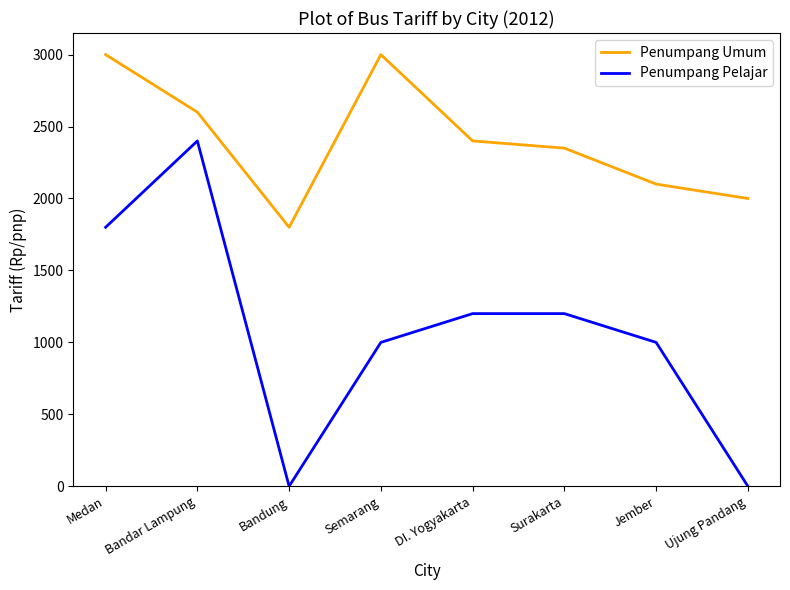

Reading left to right, extract all data points from this chart.

Penumpang Umum: 3000	2600	1800	3000	2400	2350	2100	2000
Penumpang Pelajar: 1800	2400	0	1000	1200	1200	1000	0